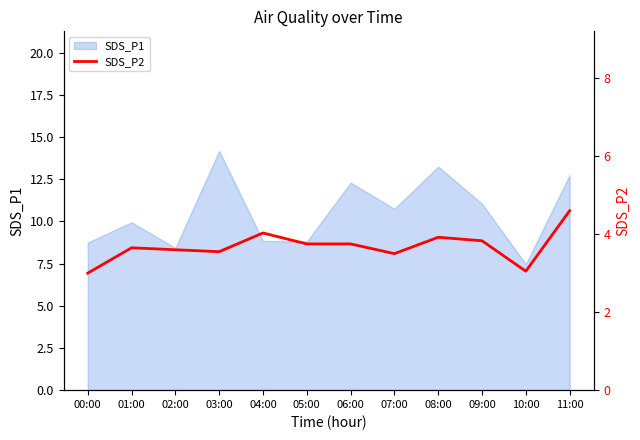

The value at 07:00 is 3.5. True or false?

True